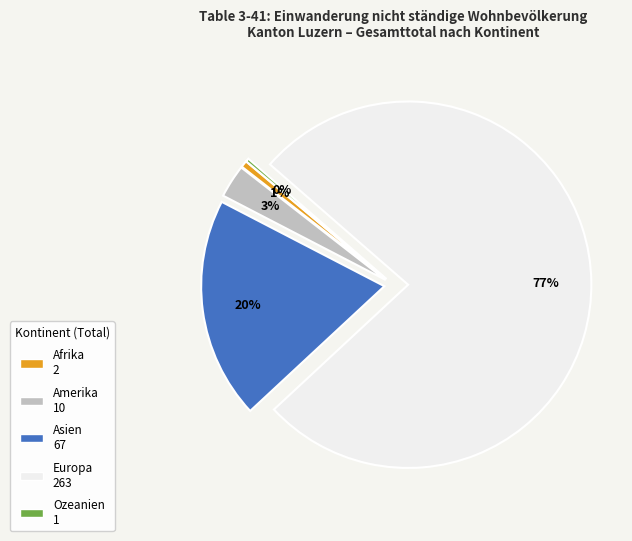

Which category has the biggest portion of the pie?

Europa